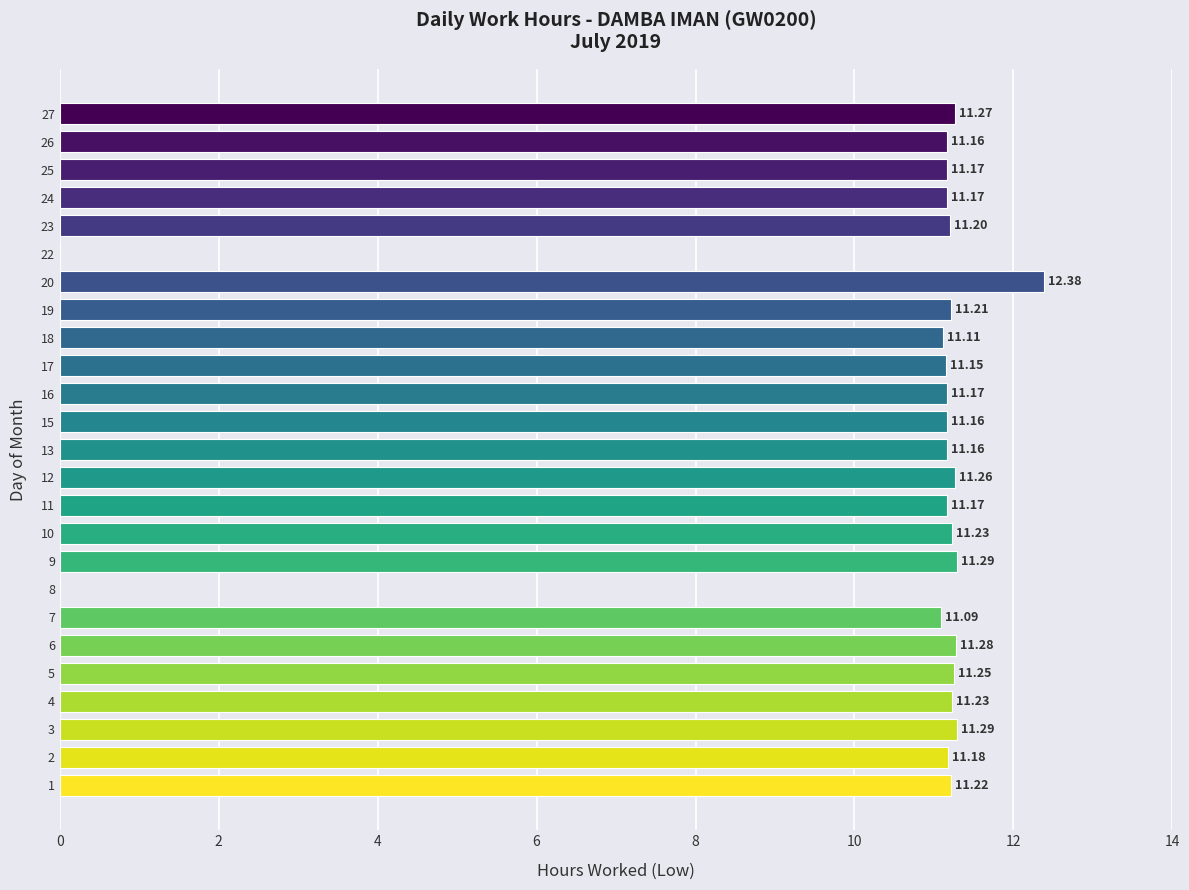

What is the sum of all values?

258.8